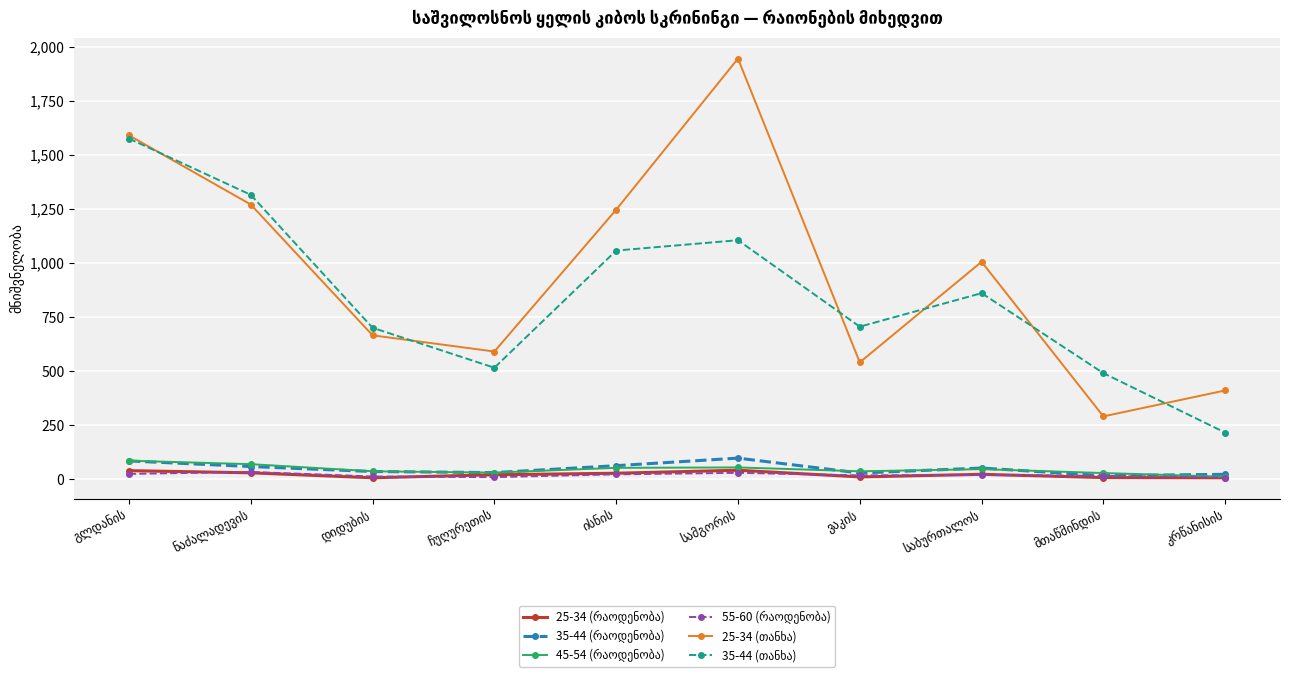

What is the greatest value displayed?

1945